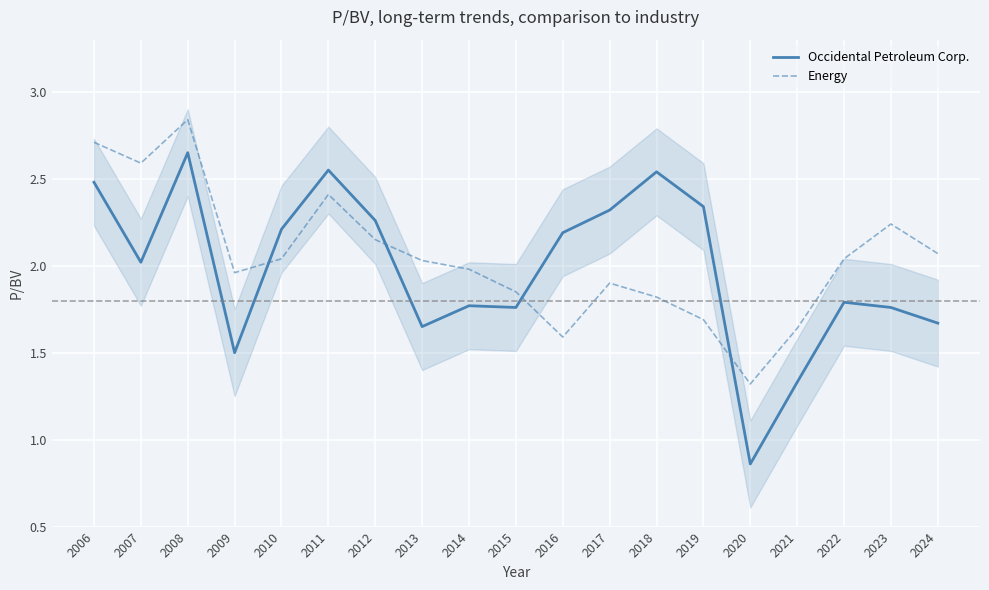

At which label does Occidental Petroleum Corp. first exceed 2?

2006